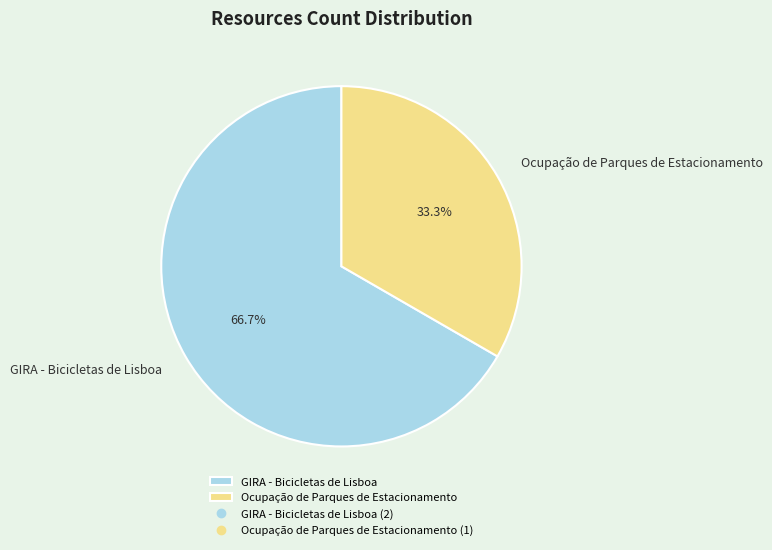

To the nearest percent, what portion does GIRA - Bicicletas de Lisboa represent?

67%